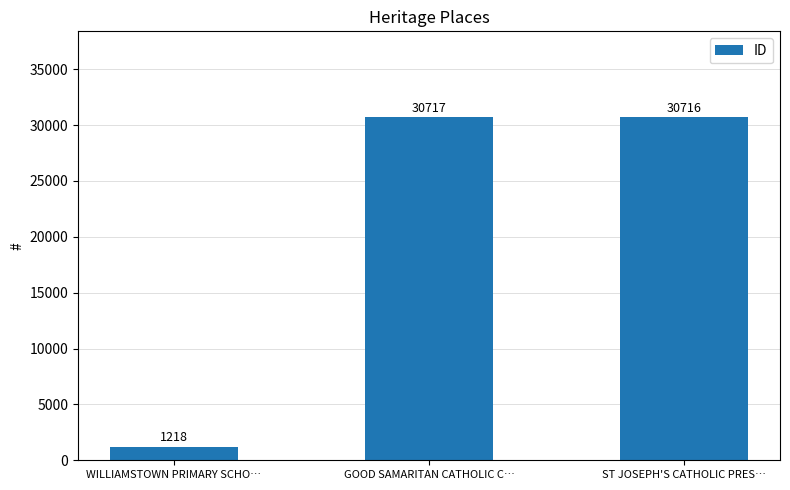

What is the ratio of the value at ST JOSEPH'S CATHOLIC PRES… to the value at GOOD SAMARITAN CATHOLIC C…?

1.0